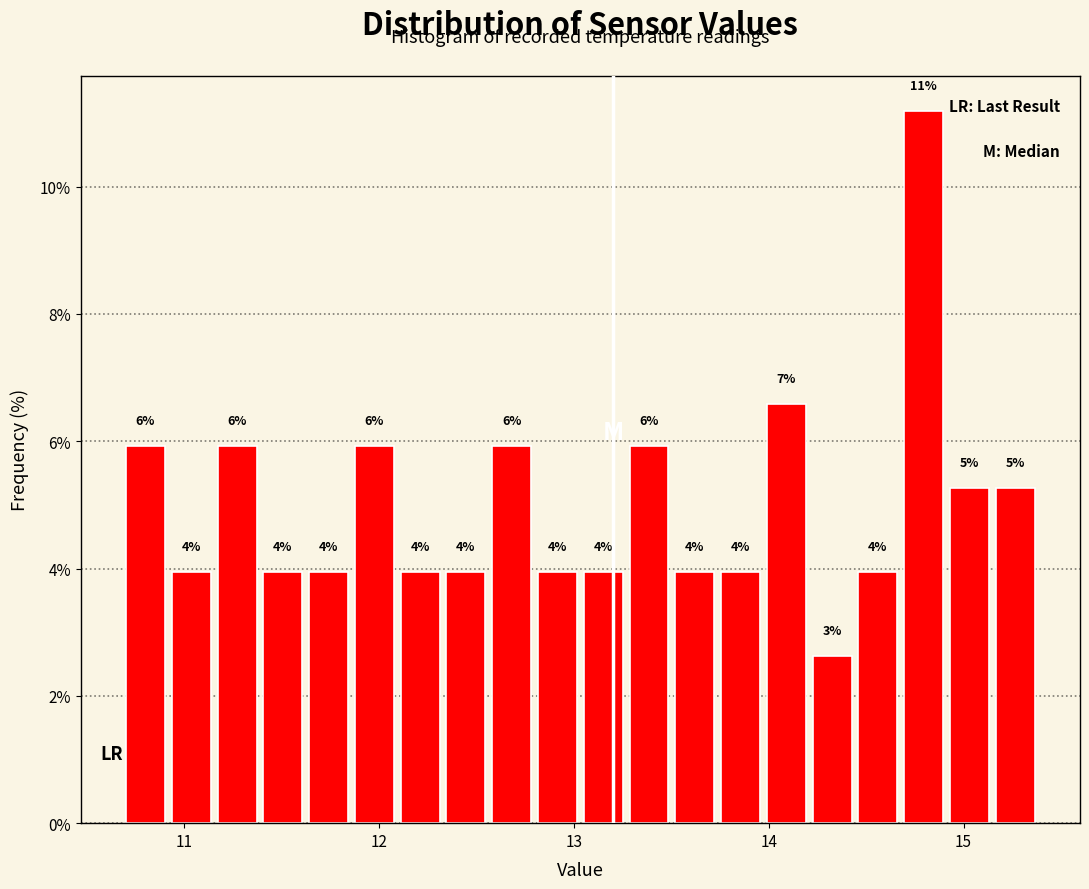

Read against the x-axis, roughly where is the centre of the tallest bar?

14.8